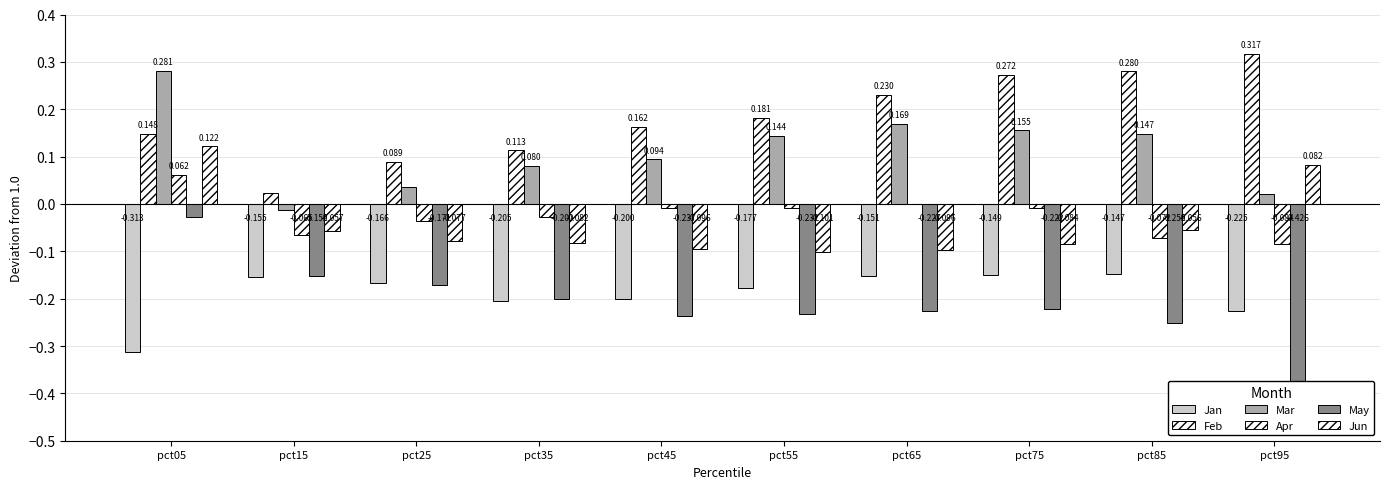

The value of Jan at pct25 is -0.2. True or false?

True